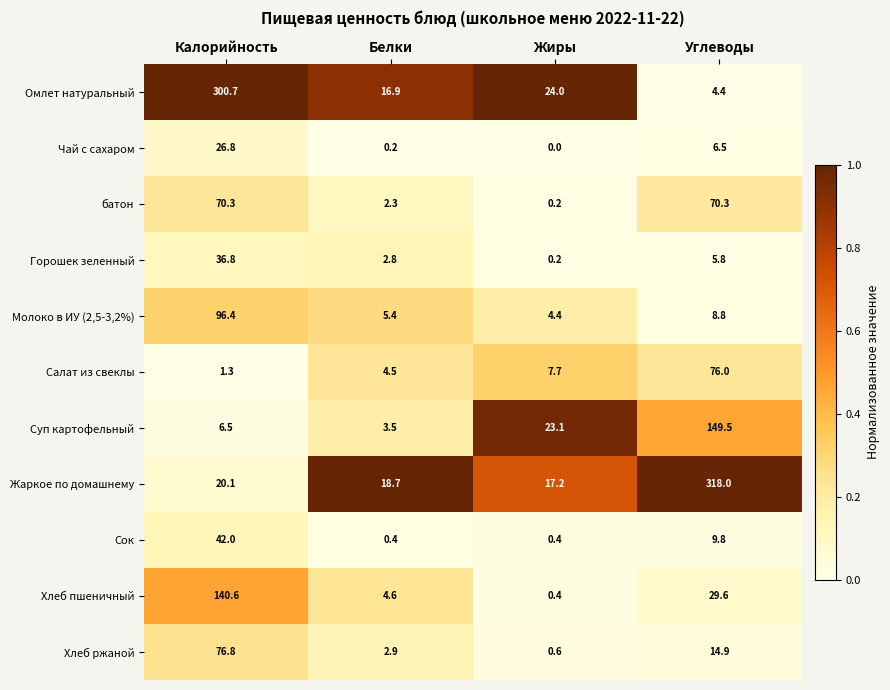

At which category is the sum across all series the highest?

Калорийность